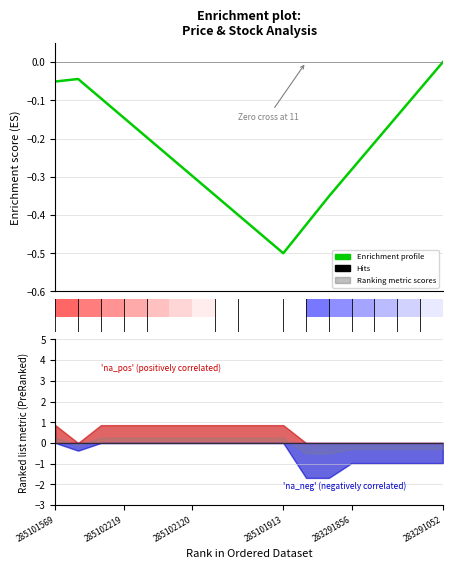

Where is the data nearest to the value 0?

17